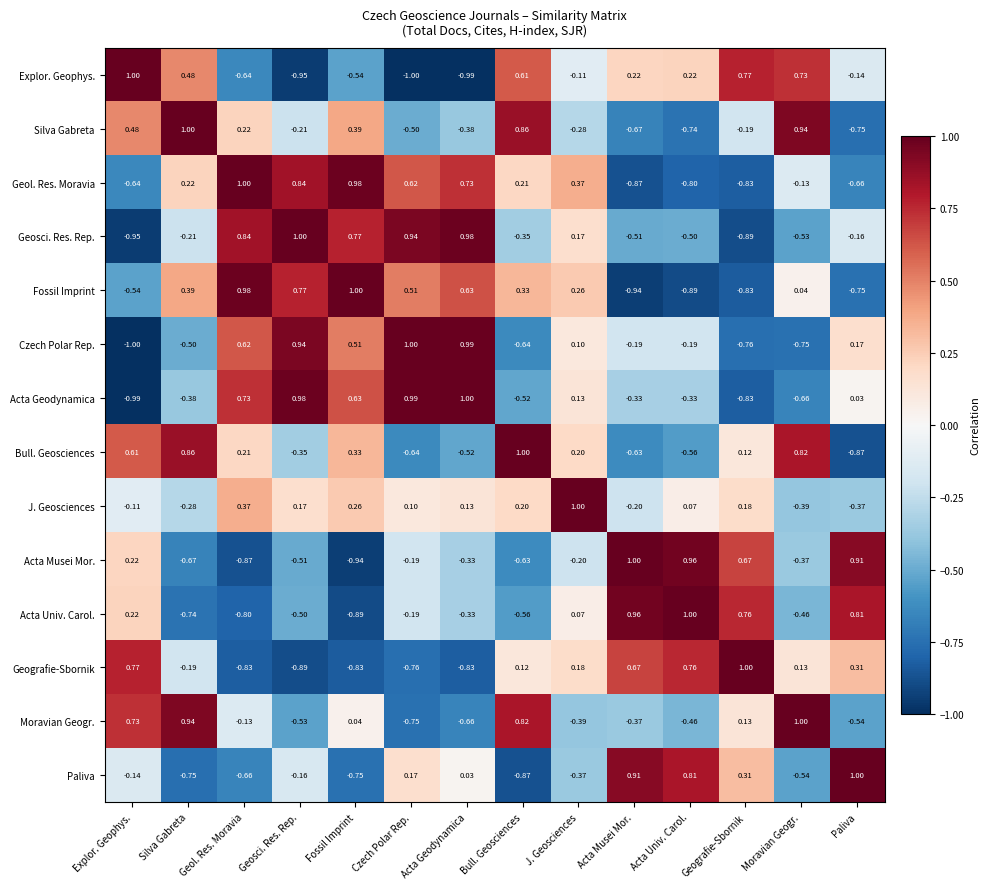

Between Acta Geodynamica and Geografie-Sbornik, which series saw the biggest shift?

Geosci. Res. Rep.